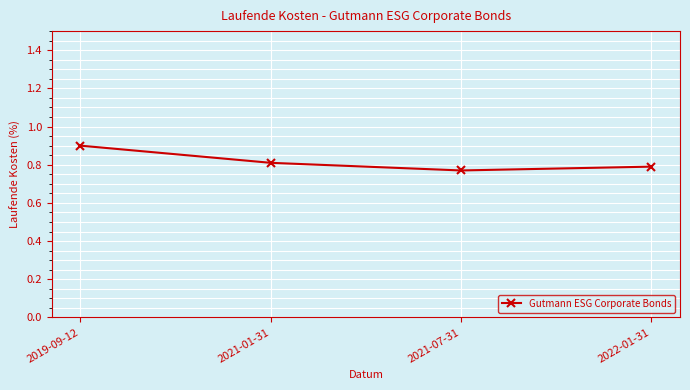

The value at 2021-01-31 is 0.3. True or false?

False